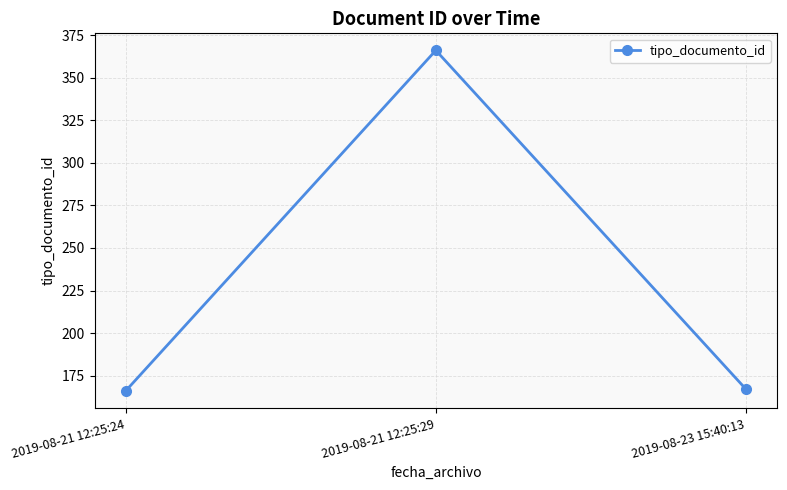

What is the value of the 1st point from the left?

166